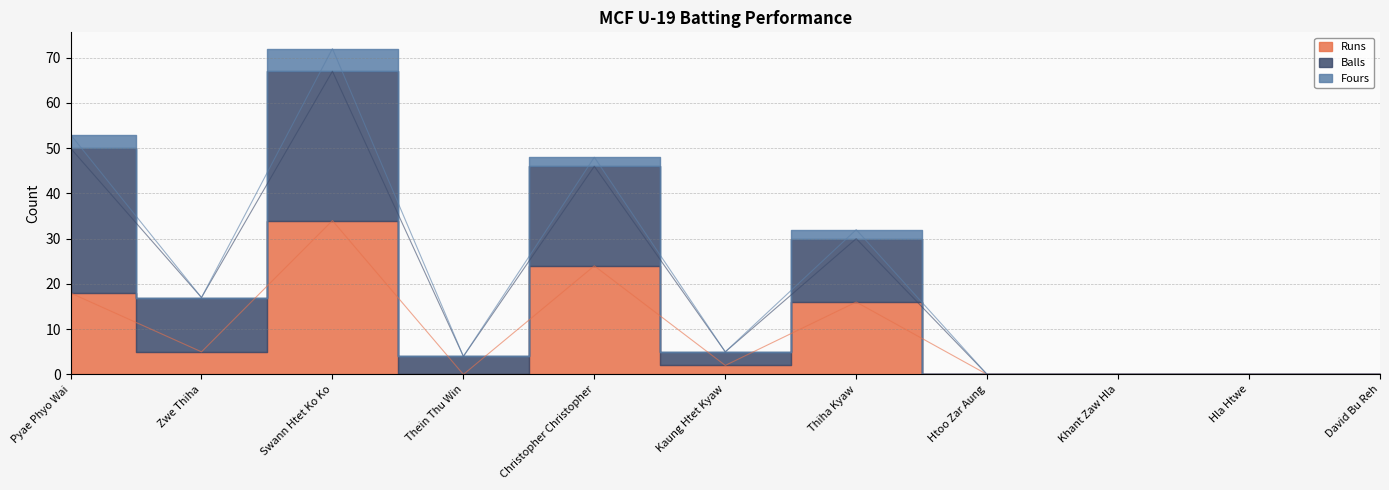

Which series has the largest range (max minus min)?

Balls